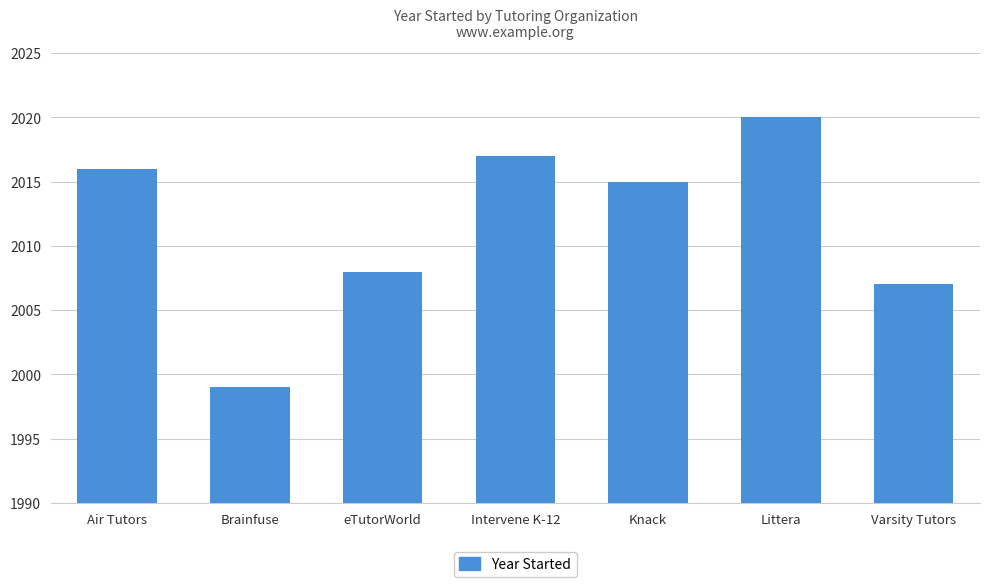

How many bars are there in total?

7